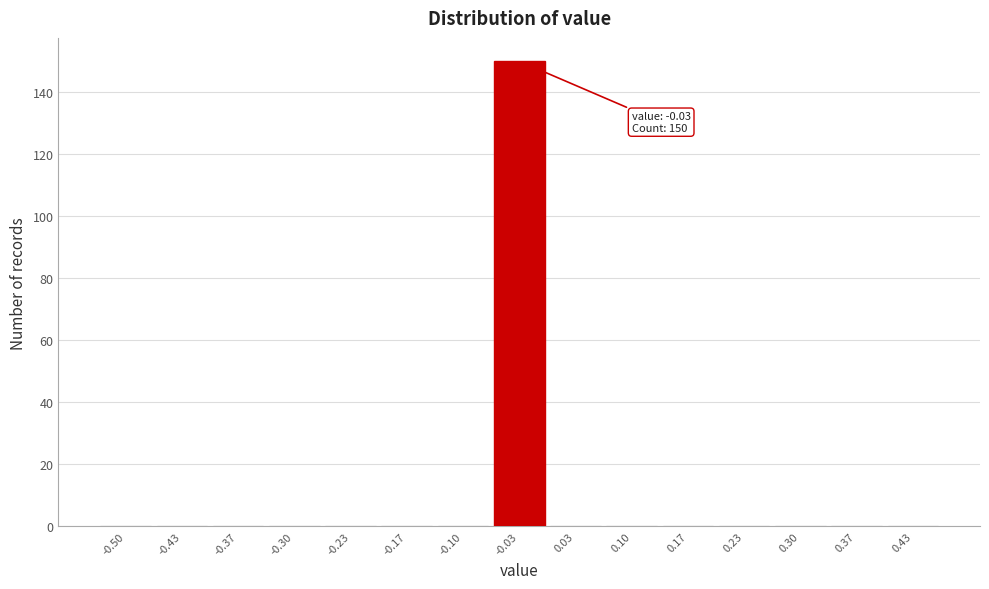

Reading left to right, list all the values displayed in this chart.

-0.50=0	-0.43=0	-0.37=0	-0.30=0	-0.23=0	-0.17=0	-0.10=0	-0.03=150	0.03=0	0.10=0	0.17=0	0.23=0	0.30=0	0.37=0	0.43=0